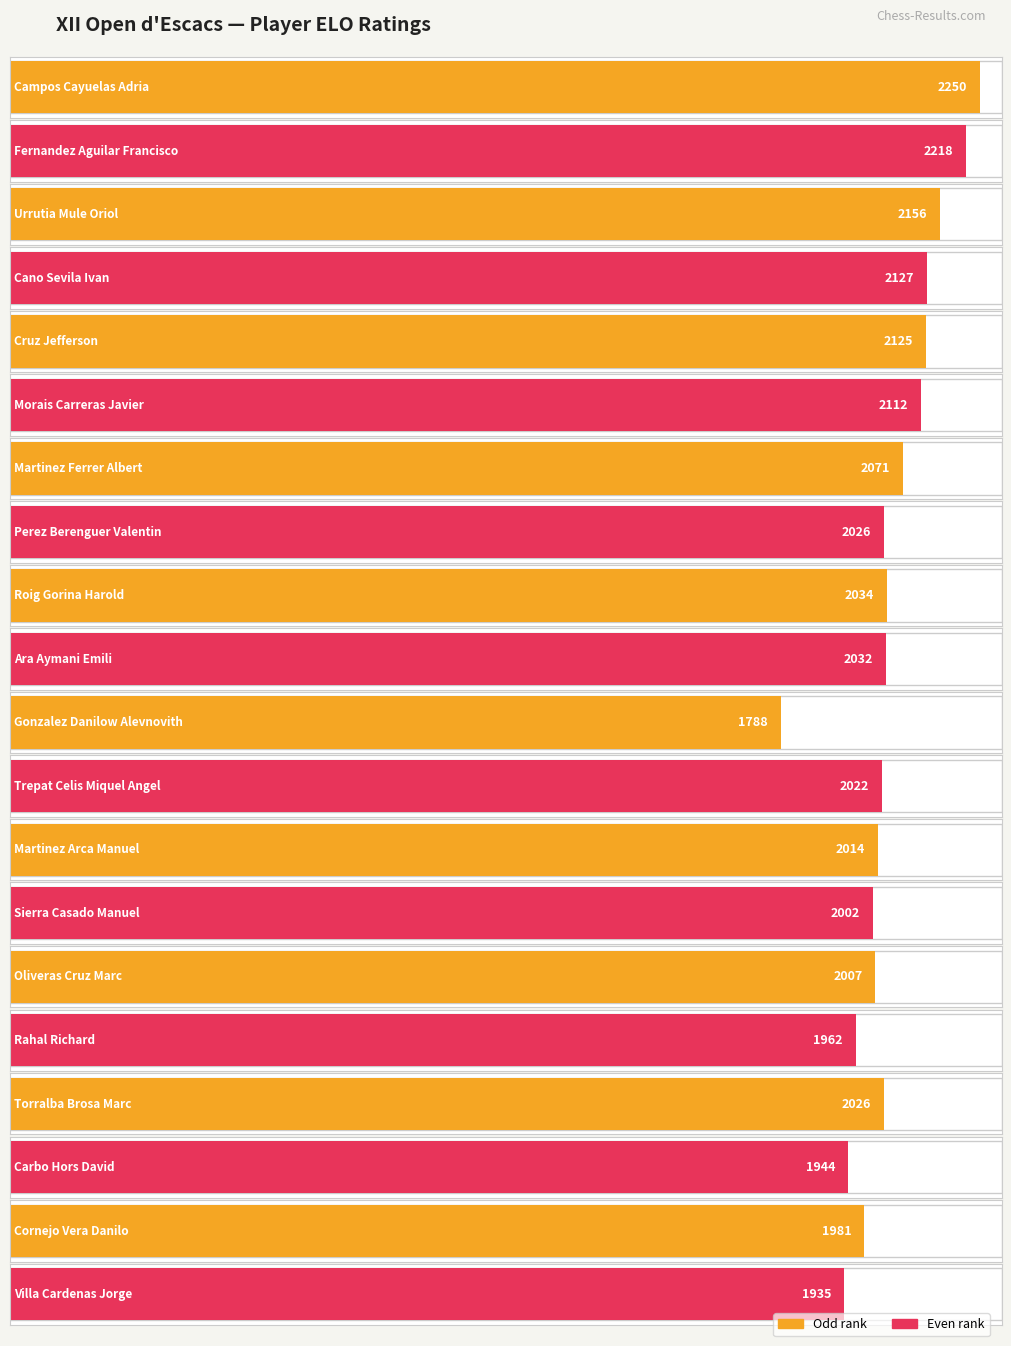

What is the change in value from Cruz Jefferson to Cornejo Vera Danilo?

-144